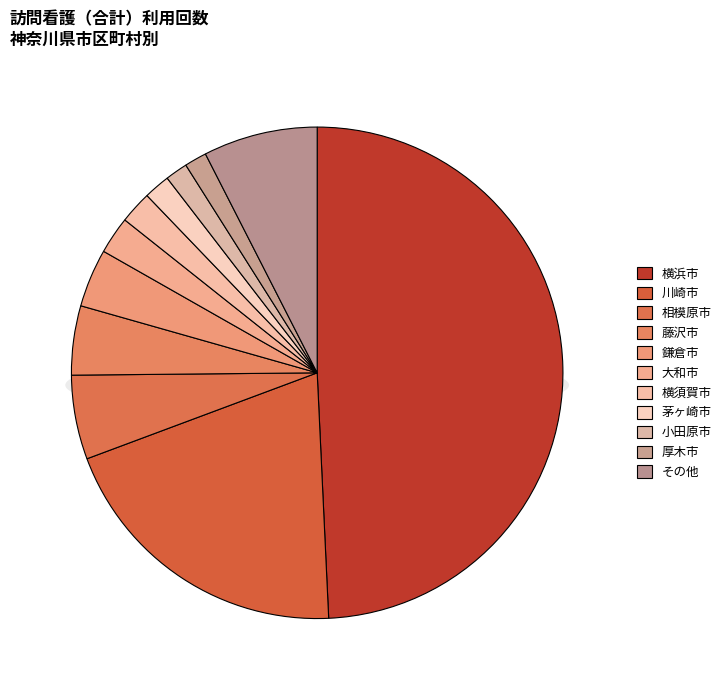

Is 南足柄市 the majority of the pie?

No